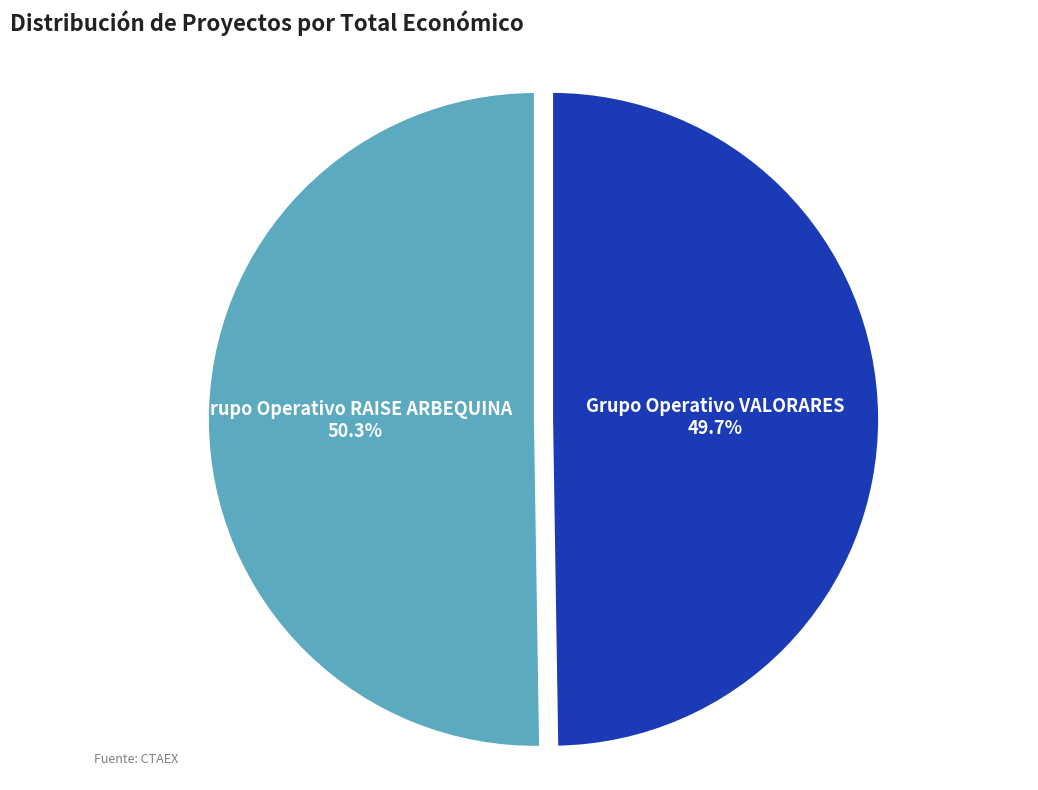

How much of the chart is everything except Grupo Operativo RAISE ARBEQUINA?

49.7%